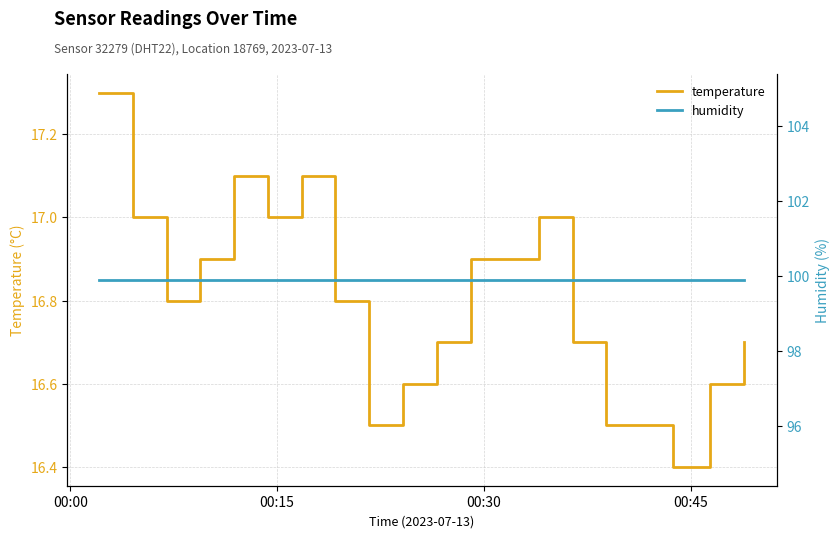

What is the average value of the temperature series?

16.8